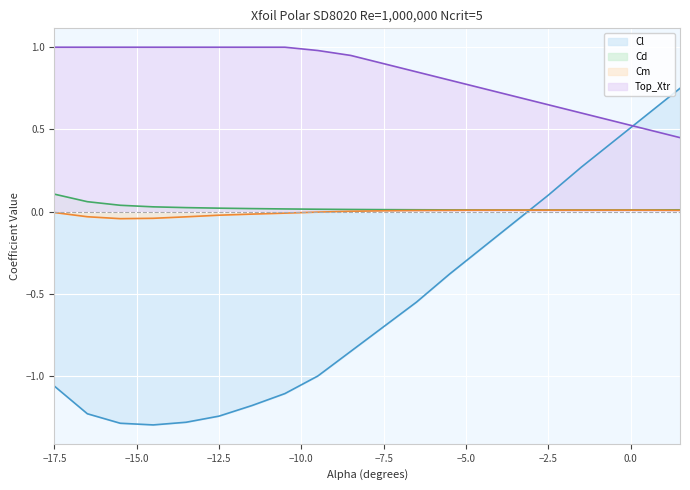

Which series has the largest total across all categories?

Top_Xtr line